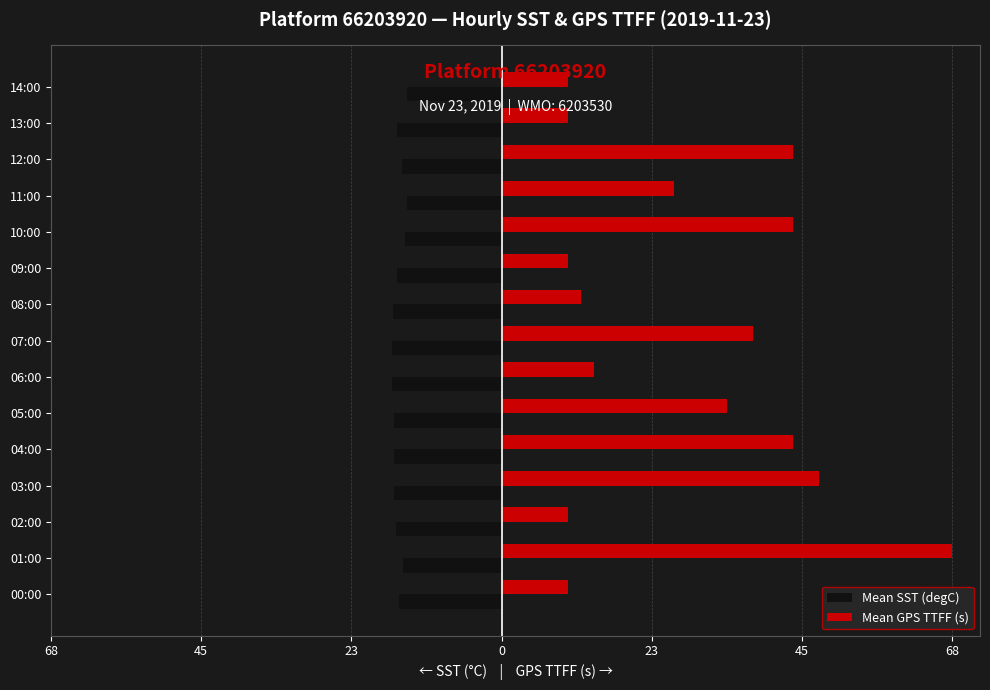

How many groups of bars are there?

15